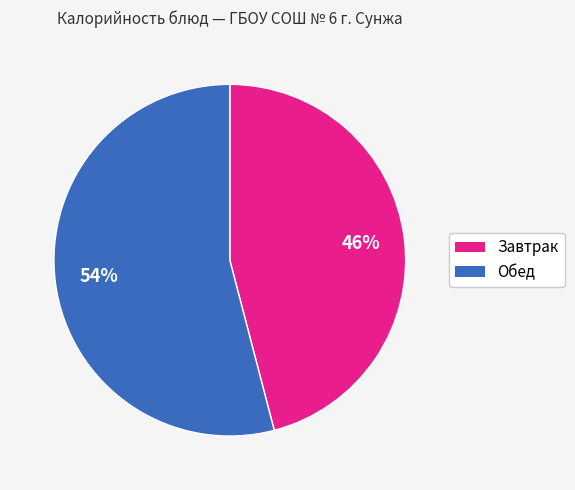

To the nearest percent, what is the difference between the largest and smallest slice percentages?

8%